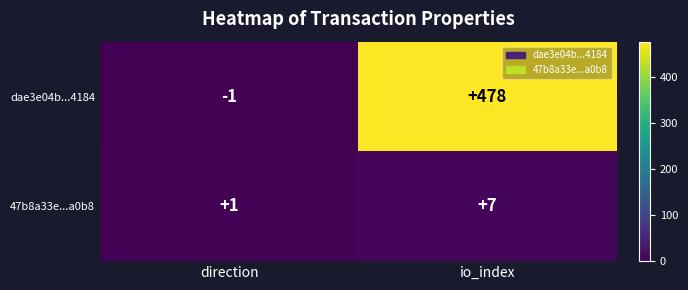

At which label does 47b8a33e...a0b8 reach its minimum?

direction